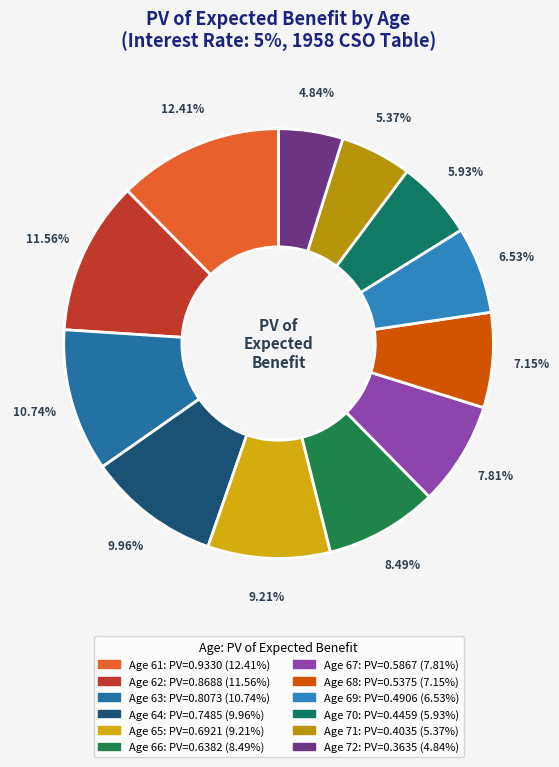

What is the change in value from Age 66 to Age 67?

-0.1